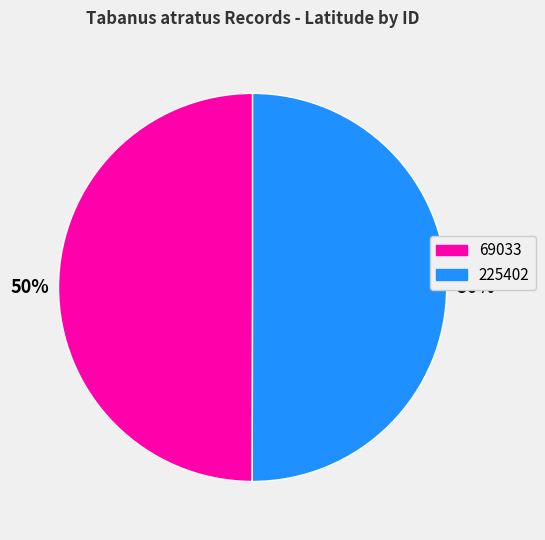

Is it true that 225402 is 60% of the pie?

False